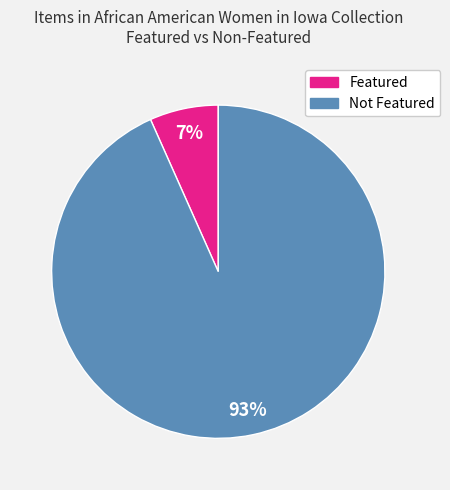

Is it true that Not Featured is 93% of the pie?

True